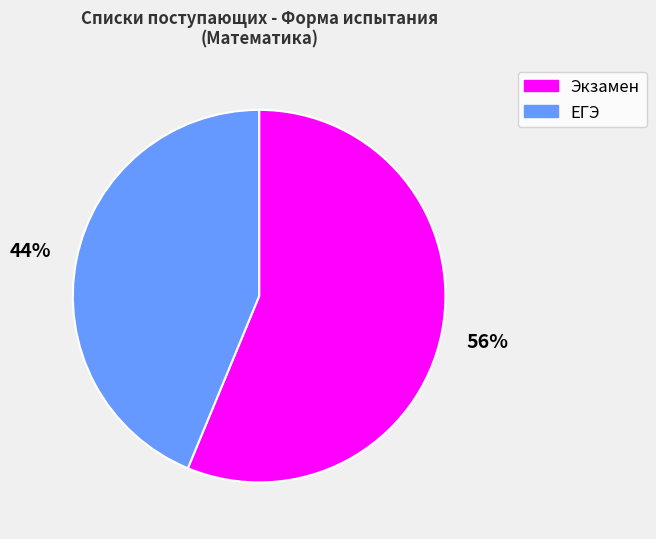

Is the sum of ЕГЭ and Экзамен greater than half?

Yes